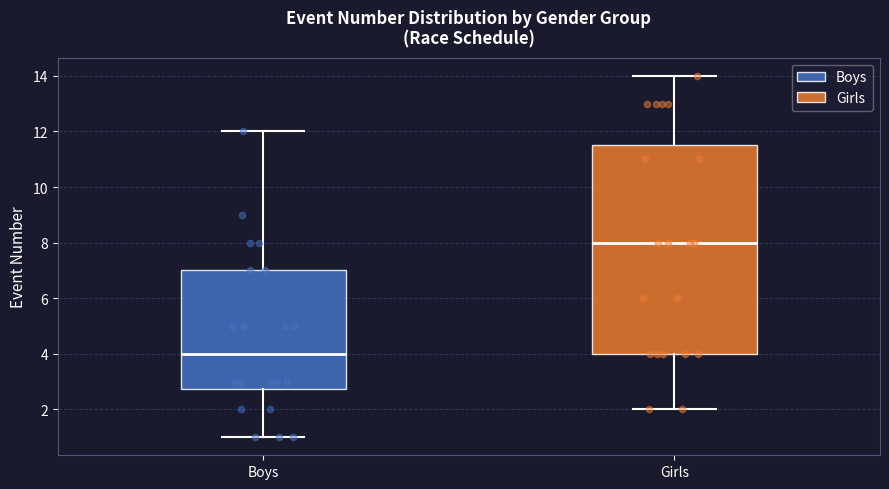

Reading left to right, read every box against the y-axis: the position of its median line, the range the box covers, and the ends of its whiskers. The values are not printed on the chart, so give them approximately, as read against the axis.

Boys: median 4.0, box 2.8 to 7.0, whiskers 1.0 to 12.0
Girls: median 8.0, box 4.0 to 11.6, whiskers 2.0 to 14.0